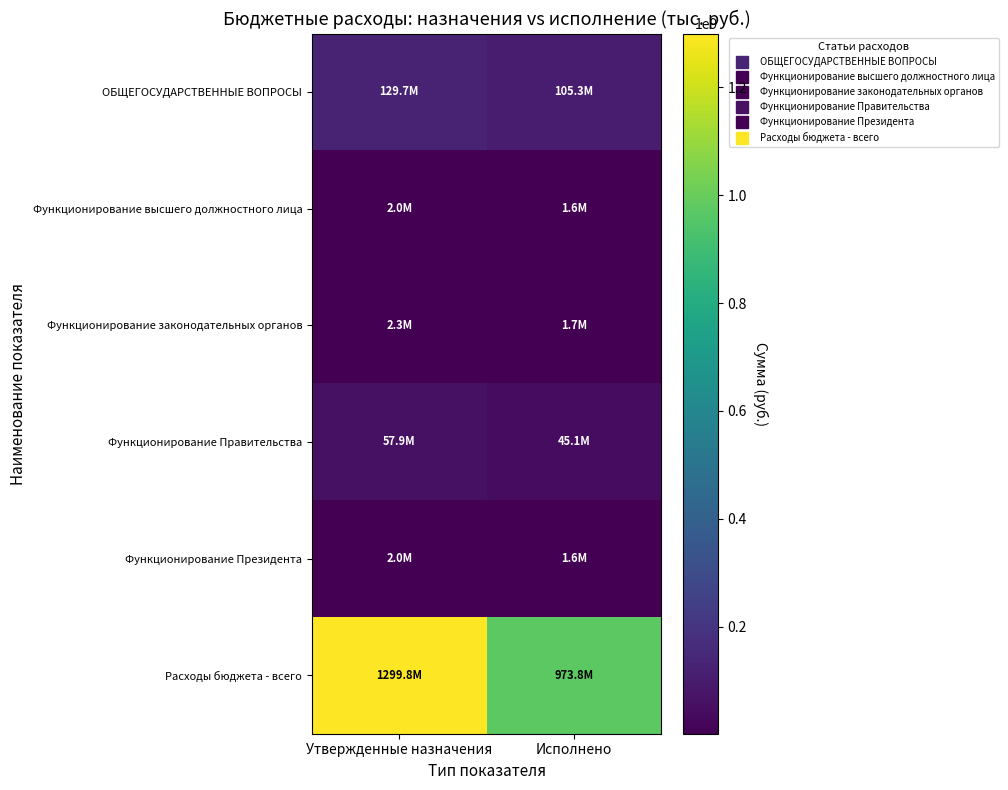

What is the maximum value shown in the chart?

1299781679.8